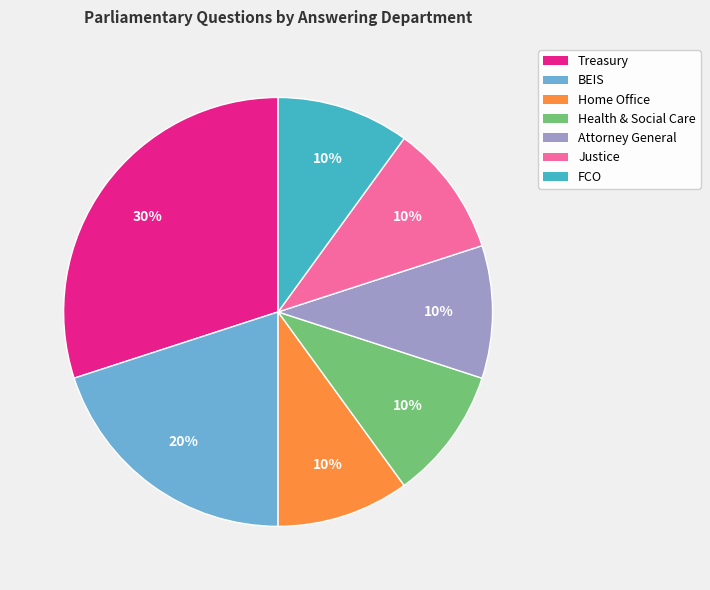

Approximately how many times larger is the value at Justice compared to Attorney General?

1.0